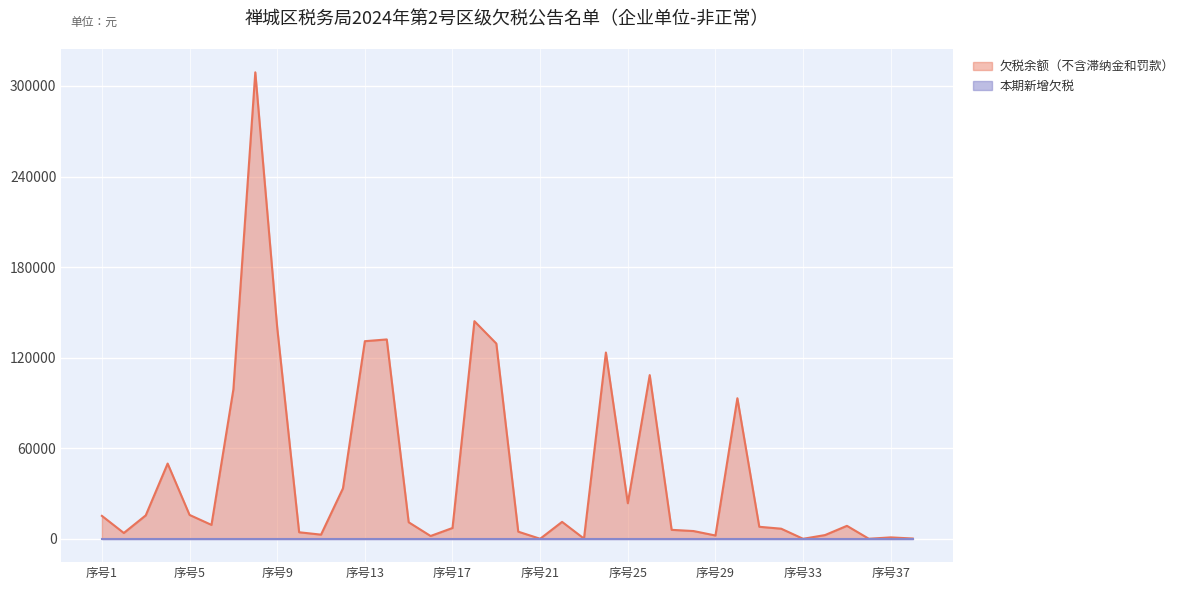

Reading right to left, list all the values displayed in this chart.

199.5	949.7	42.0	8605.6	2480.0	16.3	6702.6	7972.5	93118.6	2196.7	5146.4	5950.2	108447.9	23578.3	123412.6	150.5	11221.0	30.6	4730.5	129342.0	144184.3	7178.4	1871.7	10964.1	132088.0	130925.0	33420.2	2769.8	4344.3	139918.7	309038.8	99001.1	9222.8	15829.6	49861.3	15528.7	3870.2	15201.2